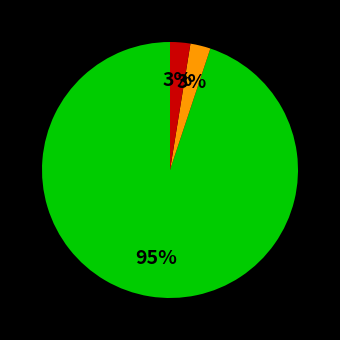

To the nearest percent, what is the average slice percentage?

33%